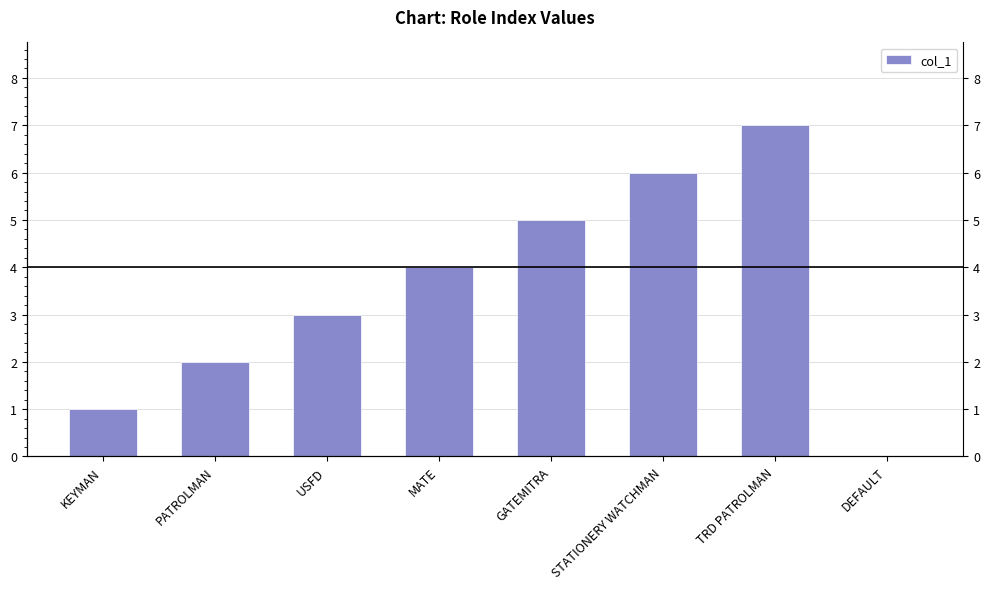

The value at DEFAULT is 2. True or false?

False